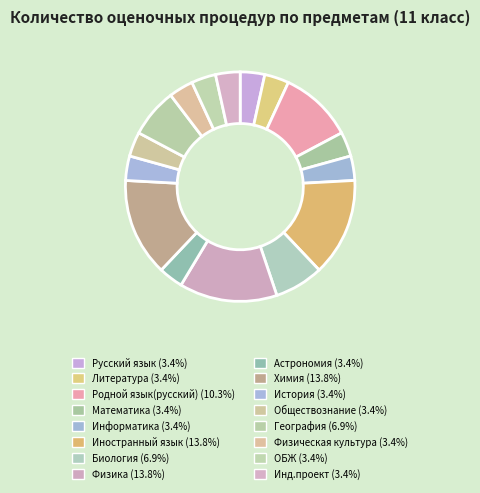

How many segments does this pie chart have?

16